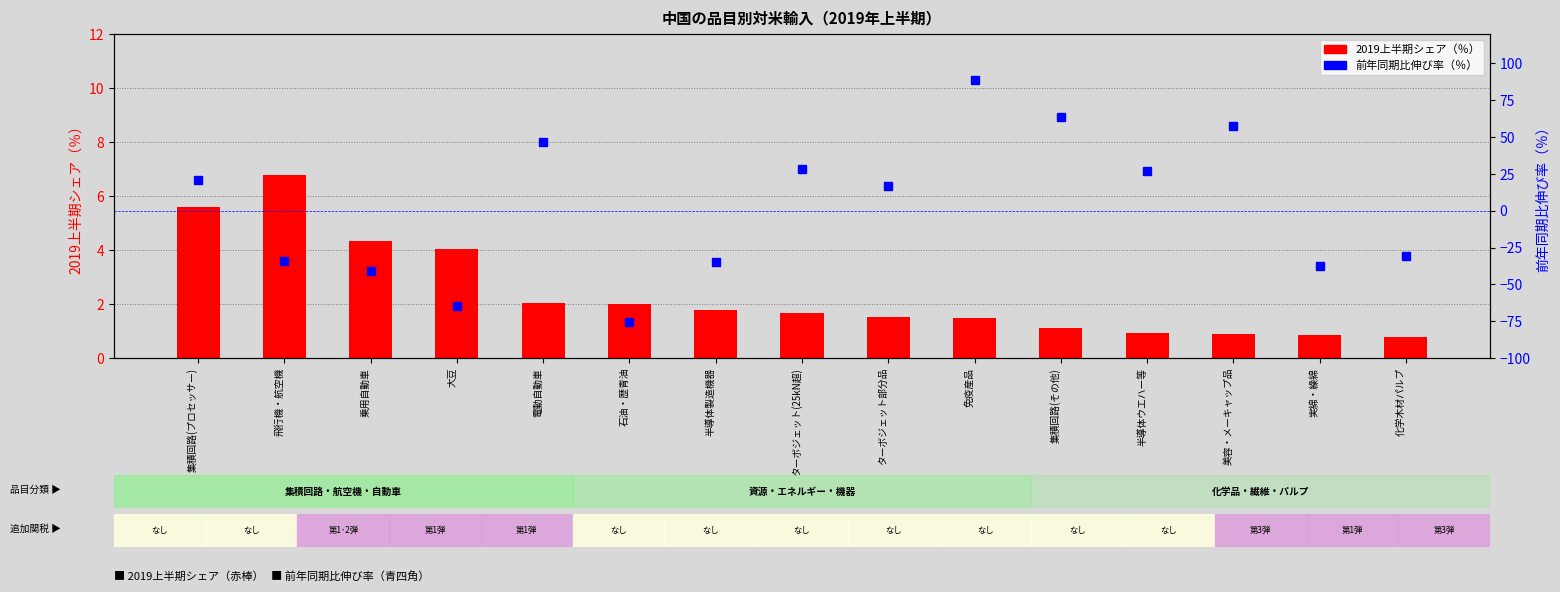

What is the maximum value shown in the chart?

89.0